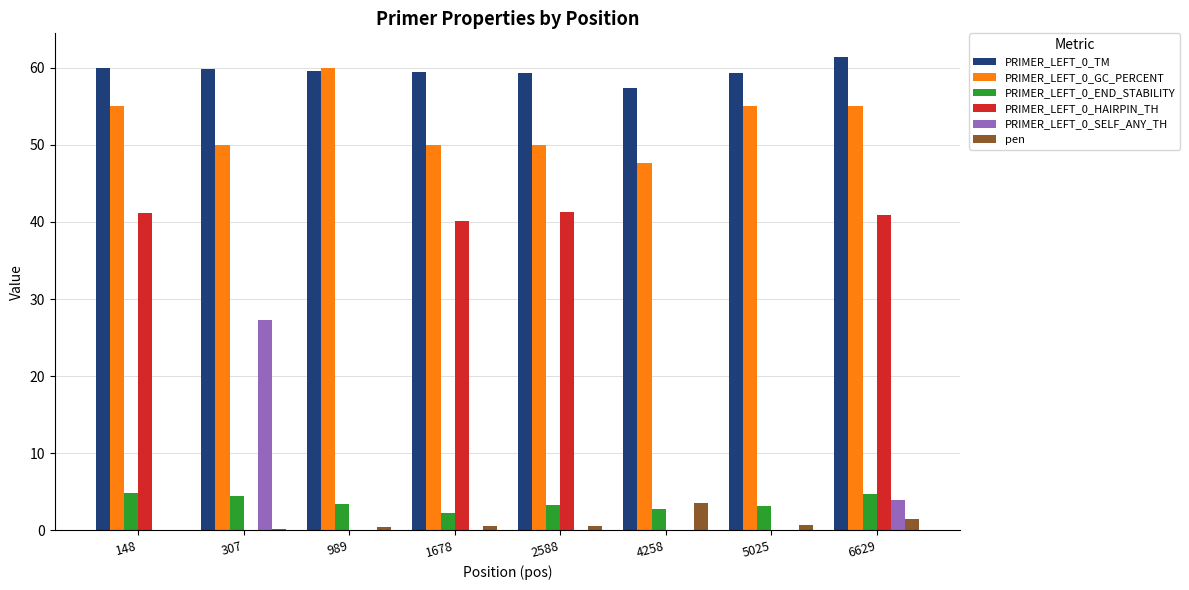

The PRIMER_LEFT_0_END_STABILITY series shows 4.4 at 307. True or false?

True